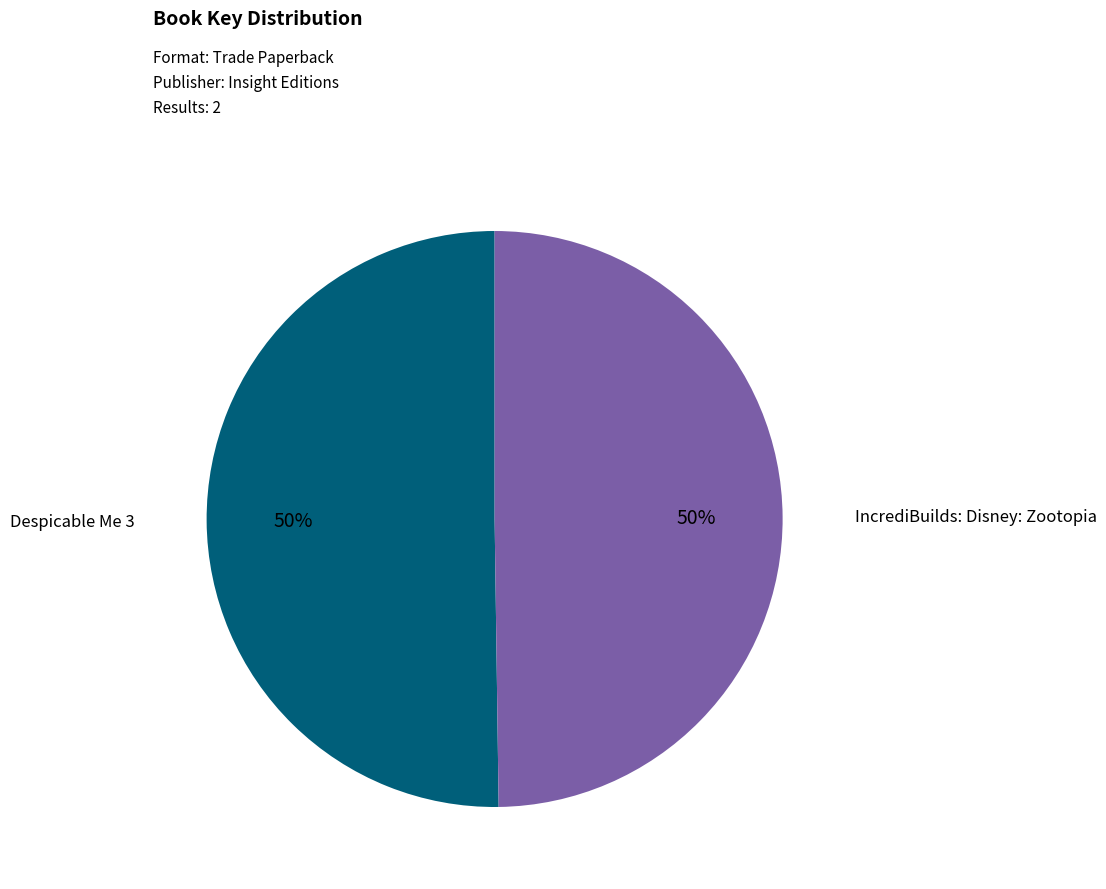

Count the number of slices in the pie.

2